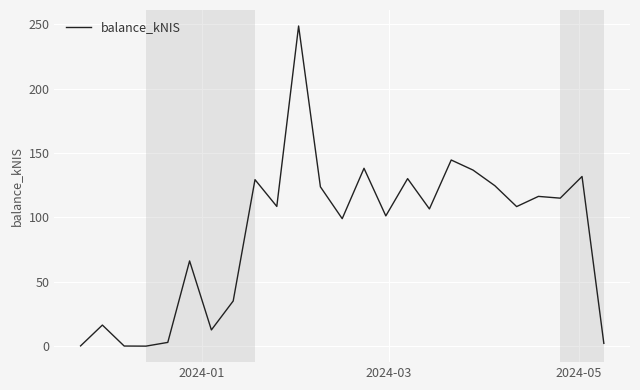

How many values are below 108?

12